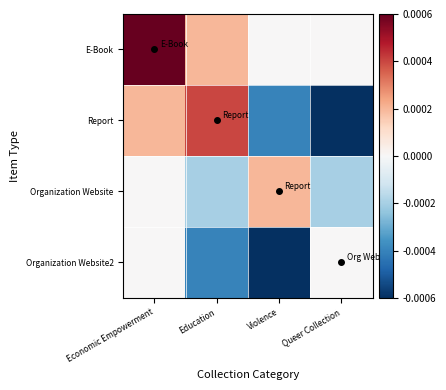

Which series has the largest total across all categories?

E-Book